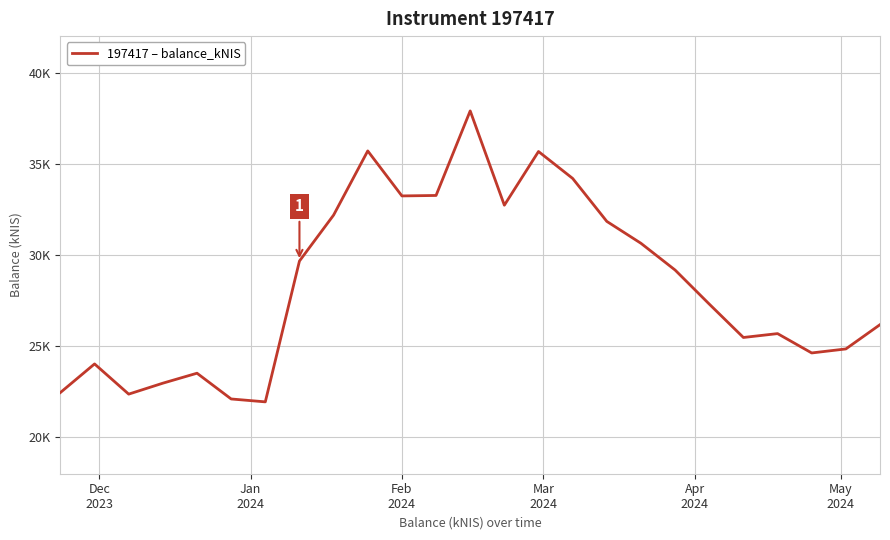

What is the sum of all values?

709646.8